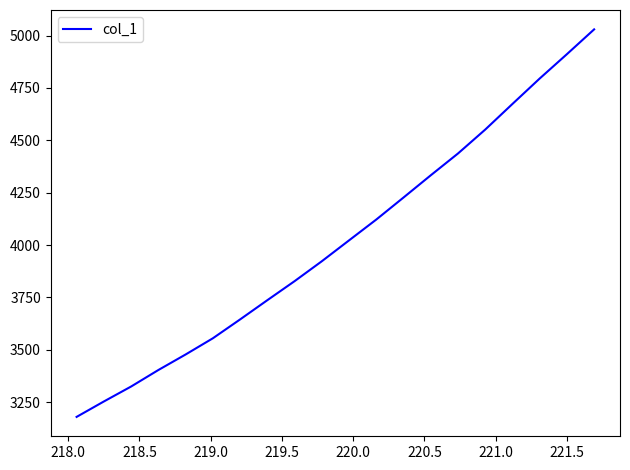

True or false: there are more than 1 points higher than both neighbors.

False